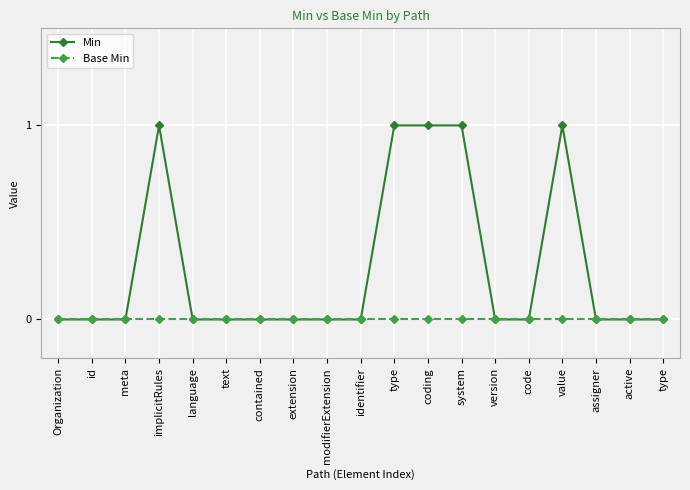

Rank the series at version from lowest to highest value.

Min, Base Min